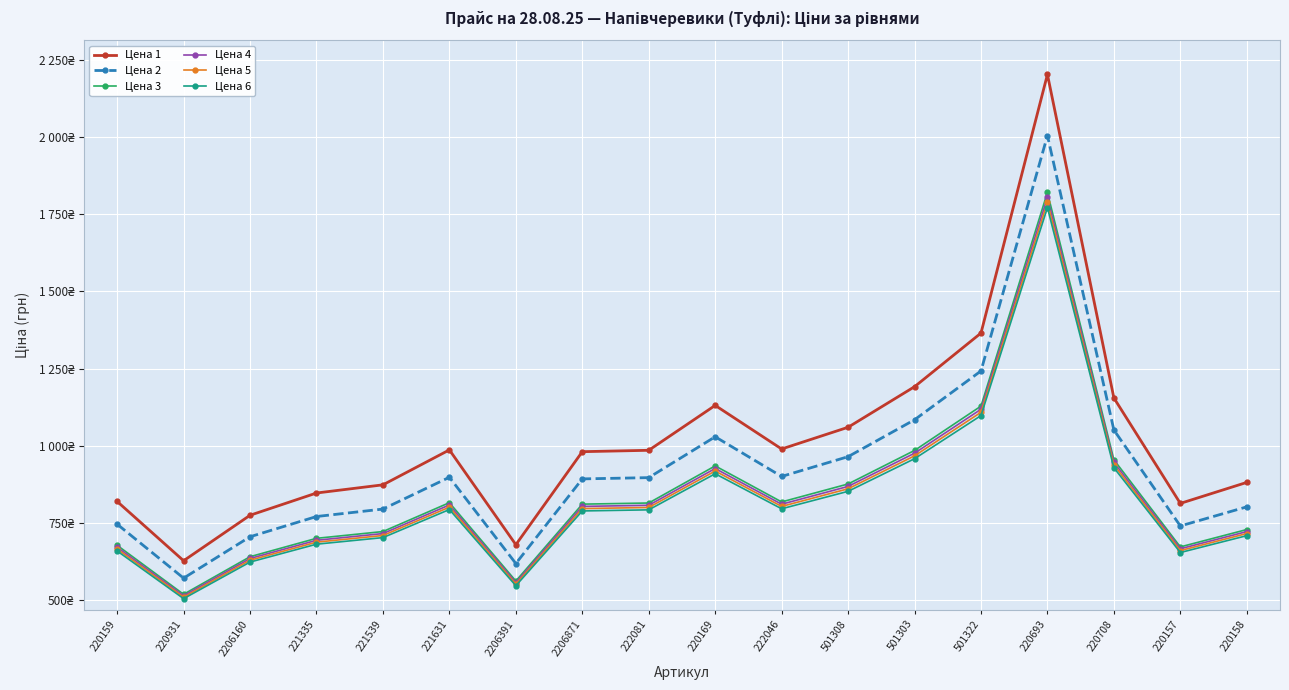

Where does the Цена 4 series first go above 806?

221631